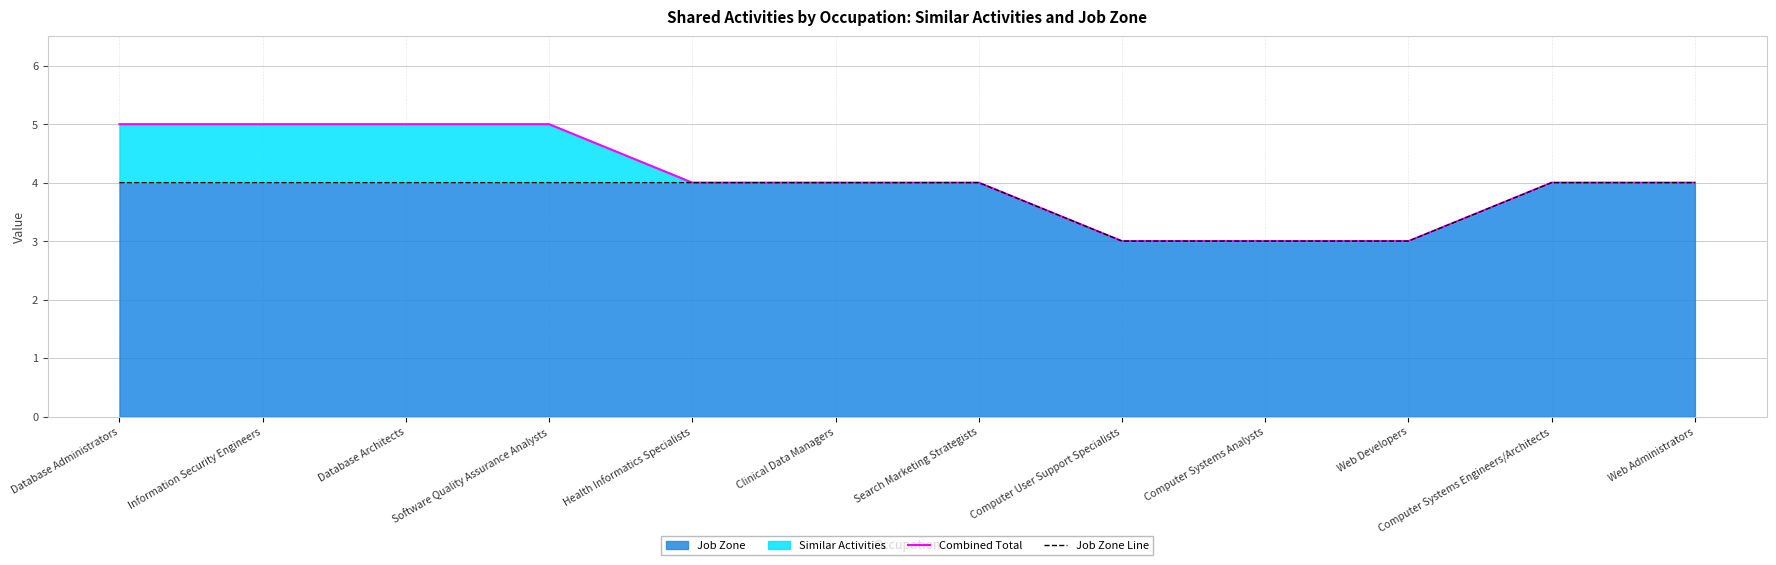

What is the maximum value shown in the chart?

5